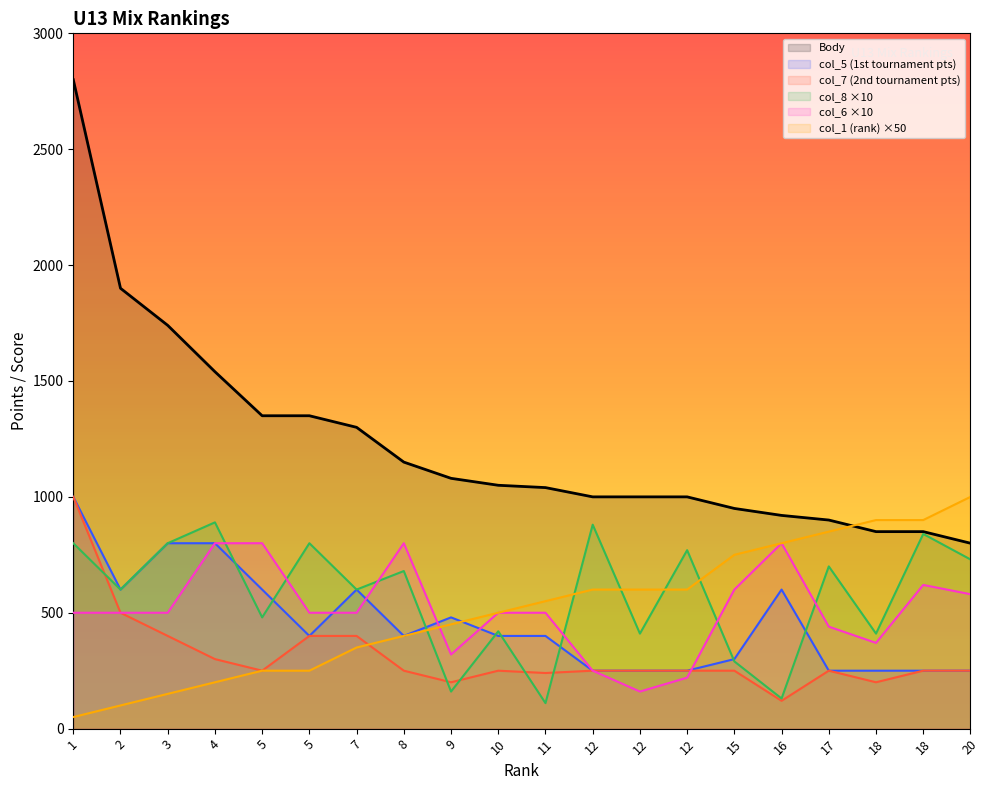

Is the value of Body at 3 greater than the value of col_5 (1st tournament pts) at 16?

Yes